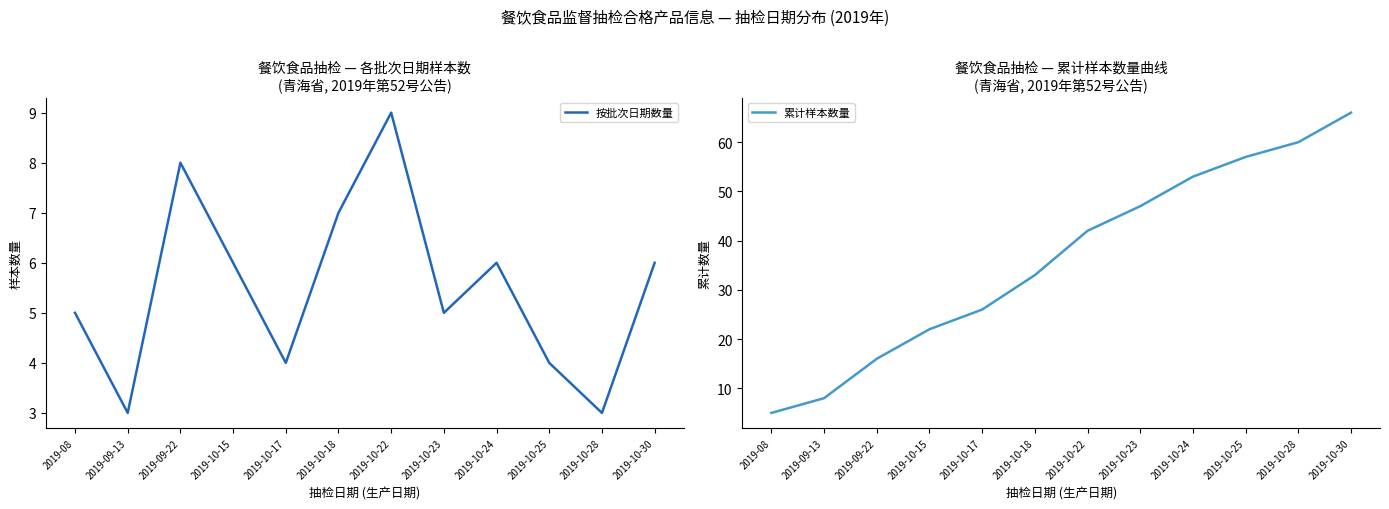

Rank the series by their maximum value, from lowest to highest.

按批次日期数量, 累计样本数量